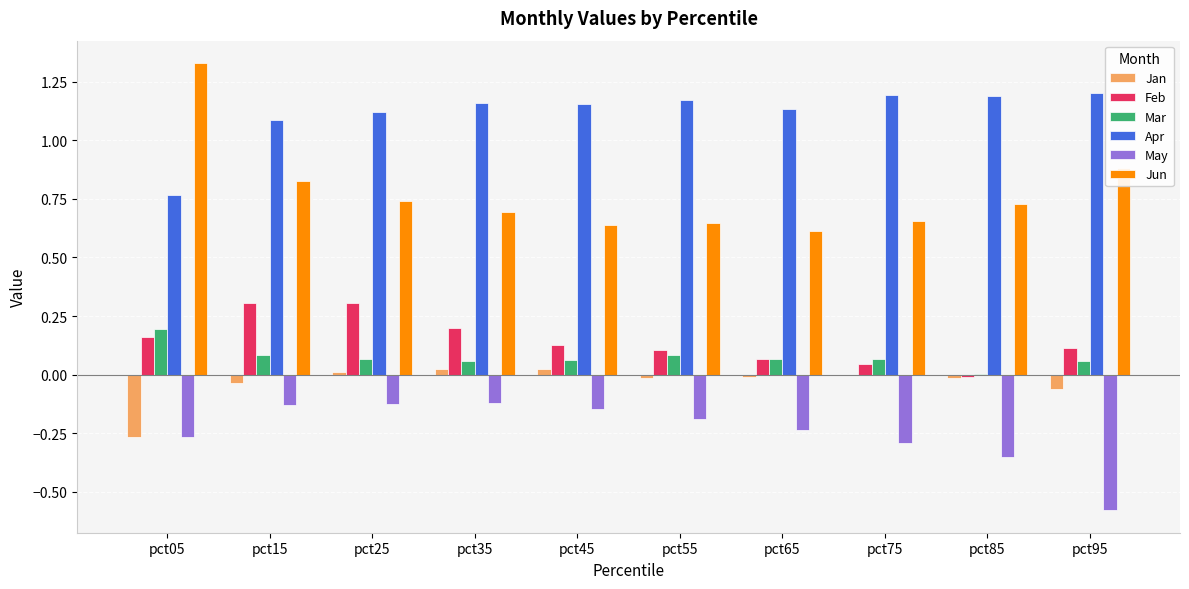

Is it true that May equals -0.1 at pct45?

True